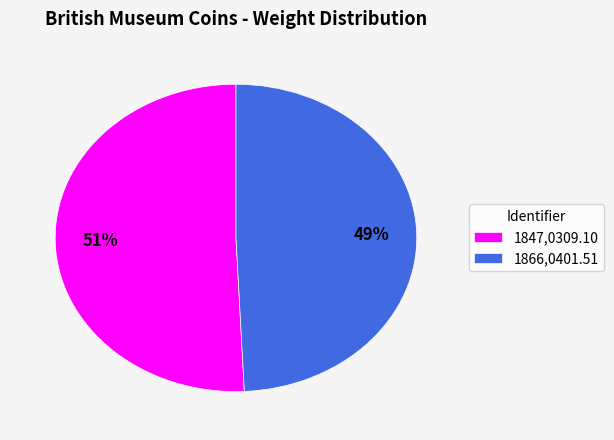

Between 1847,0309.10 and 1866,0401.51, which is larger?

1847,0309.10